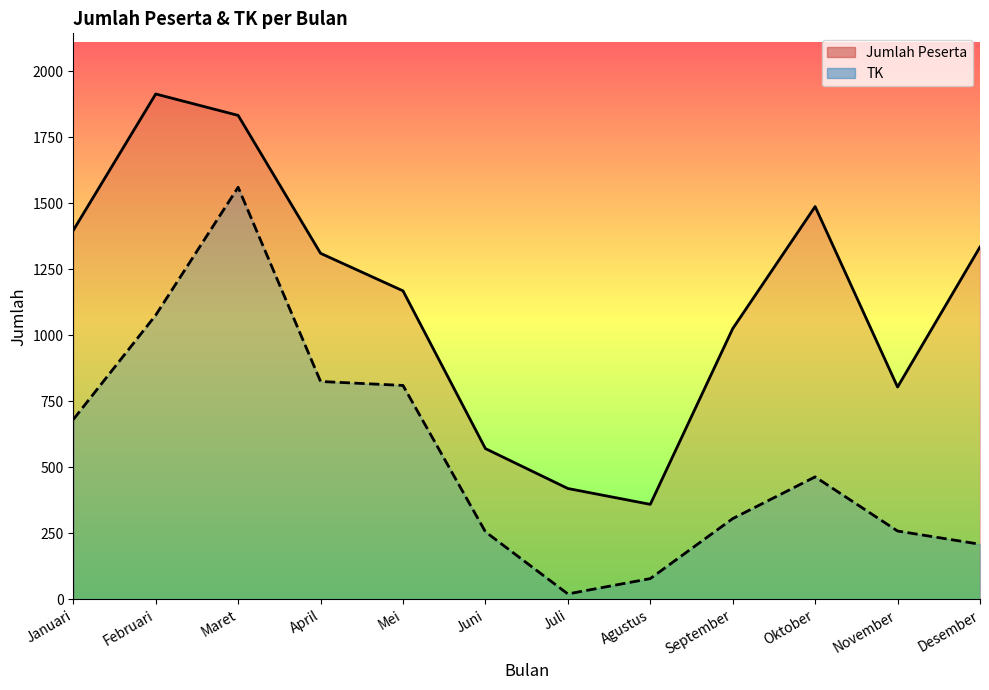

Reading left to right, extract all data points from this chart.

Jumlah Peserta: Januari=1397	Februari=1913	Maret=1832	April=1310	Mei=1168	Juni=571	Juli=420	Agustus=360	September=1025	Oktober=1487	November=804	Desember=1334
TK: Januari=681	Februari=1076	Maret=1560	April=825	Mei=810	Juni=256	Juli=21	Agustus=79	September=306	Oktober=464	November=259	Desember=209